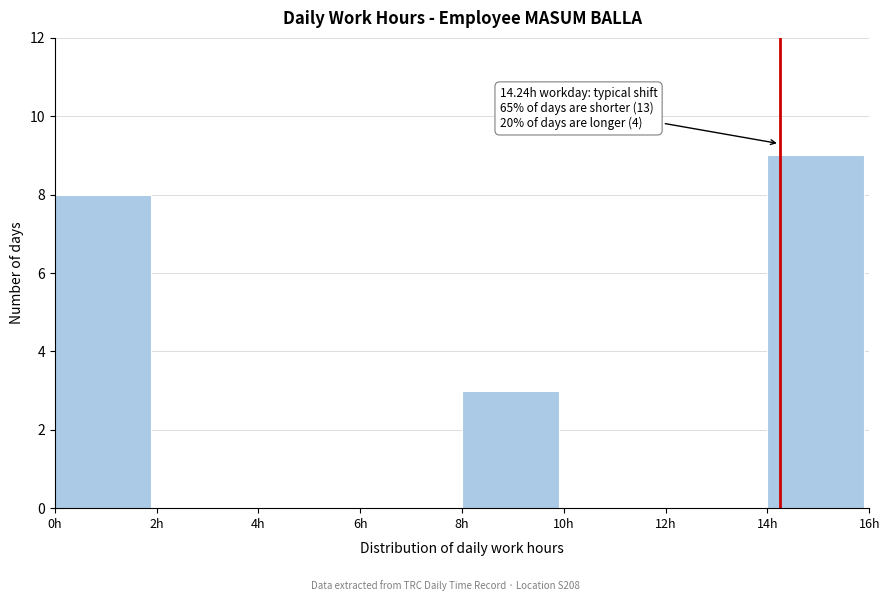

Which range on the x-axis has the tallest bar?

14 to 16